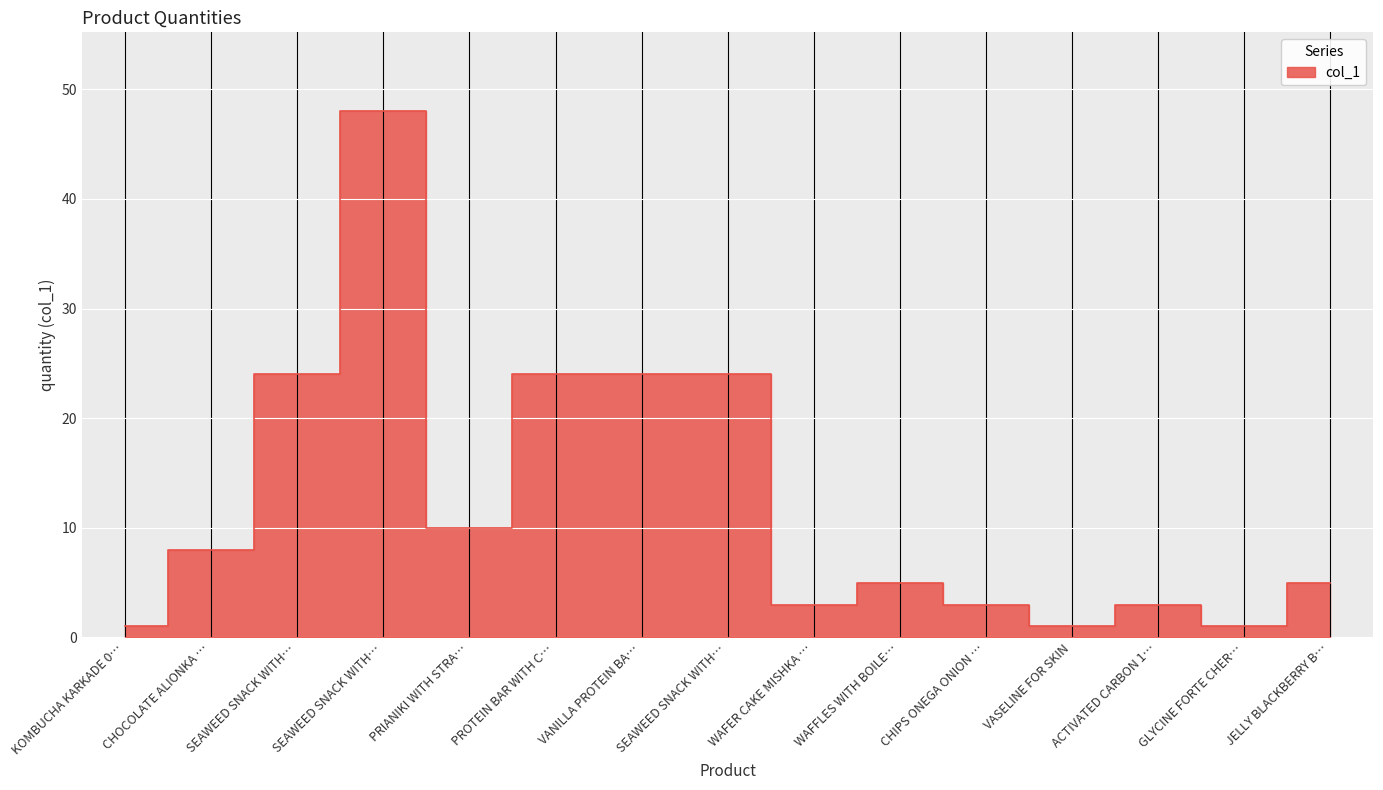

Rank the categories by value from lowest to highest.

KOMBUCHA KARKADE 0…, VASELINE FOR SKIN, GLYCINE FORTE CHER…, WAFER CAKE MISHKA …, CHIPS ONEGA ONION …, ACTIVATED CARBON 1…, WAFFLES WITH BOILE…, JELLY BLACKBERRY B…, CHOCOLATE ALIONKA …, PRIANIKI WITH STRA…, SEAWEED SNACK WITH…, PROTEIN BAR WITH C…, VANILLA PROTEIN BA…, SEAWEED SNACK WITH…, SEAWEED SNACK WITH…